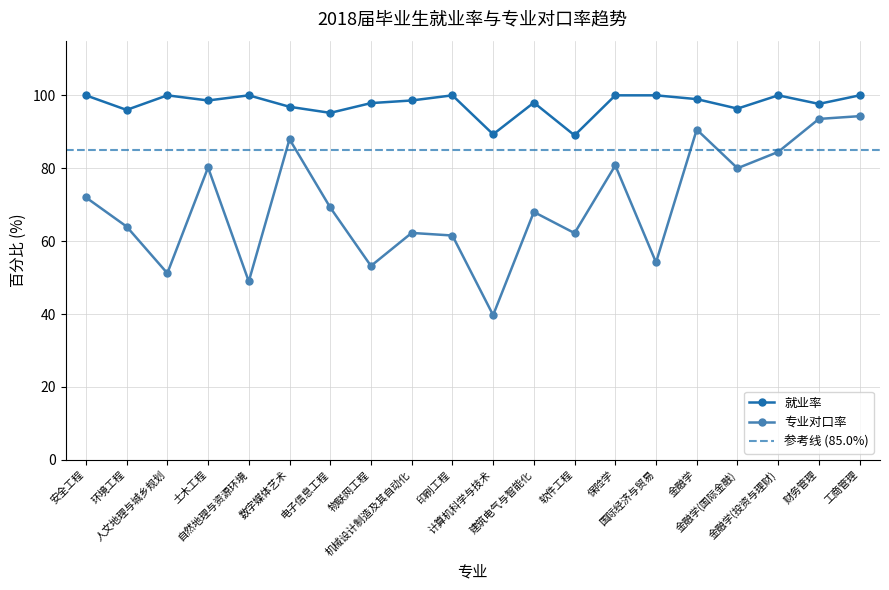

Rank the series at 金融学(投资与理财) from highest to lowest value.

就业率, 专业对口率